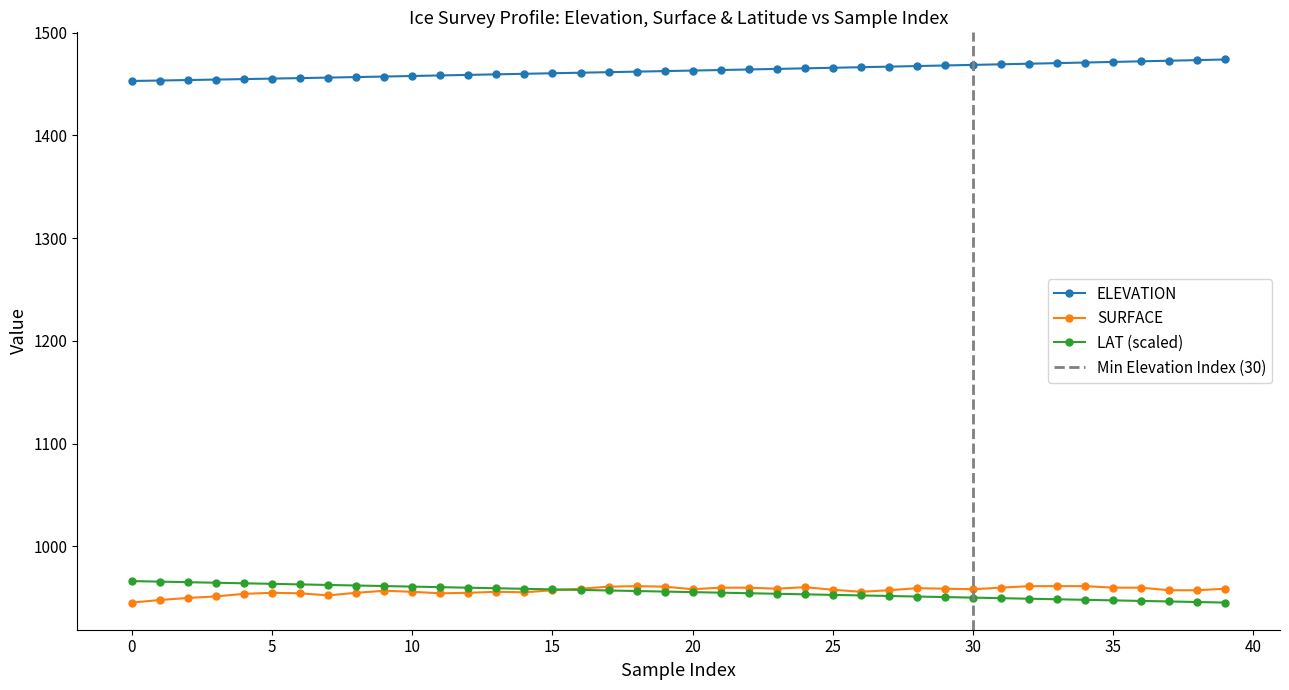

Is this an area chart (filled region under the line)?

No